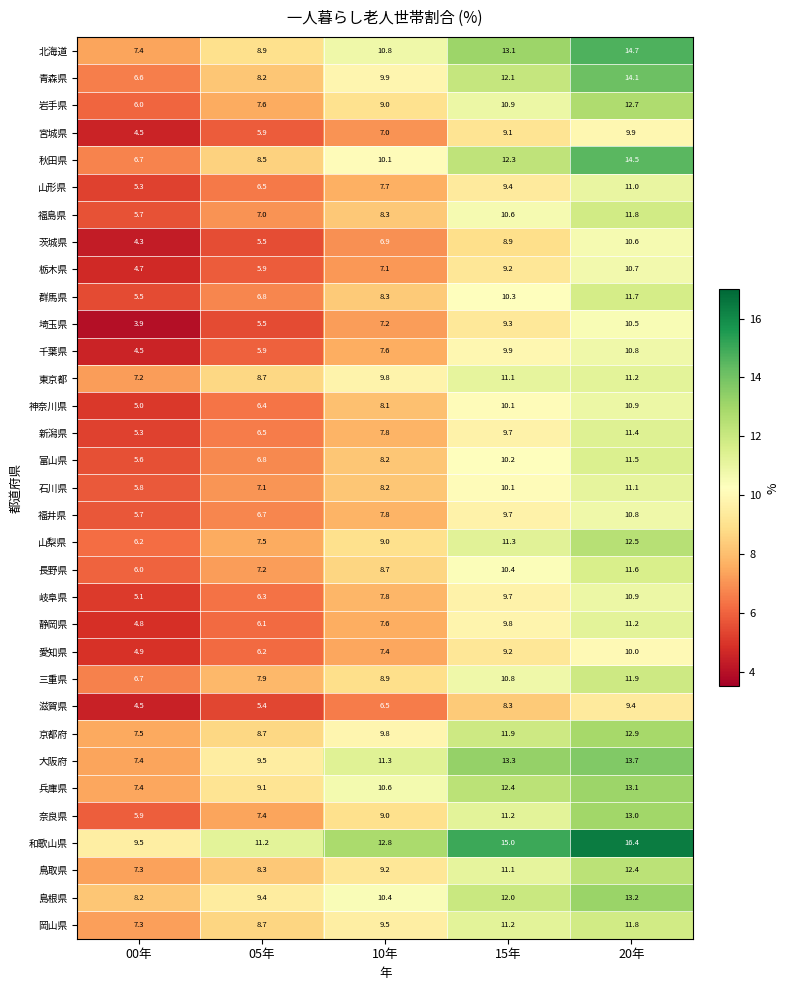

What is the sum of the 千葉県 values at 00年 and 05年?

10.4